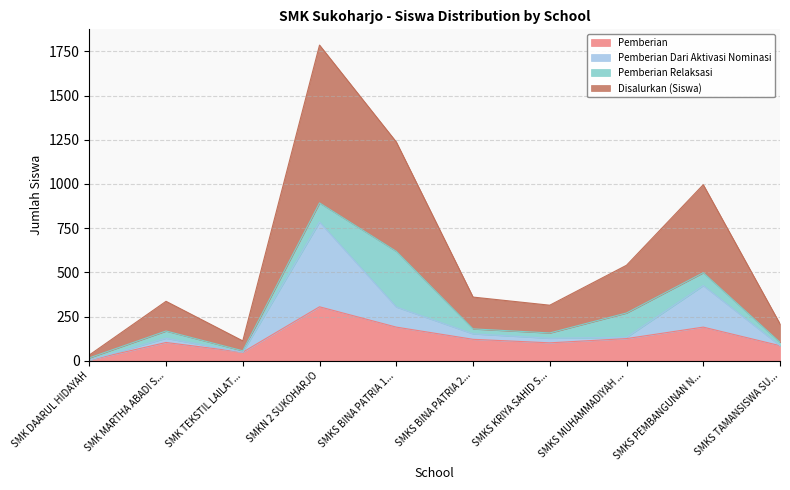

At which category is the sum across all series the highest?

SMKN 2 SUKOHARJO